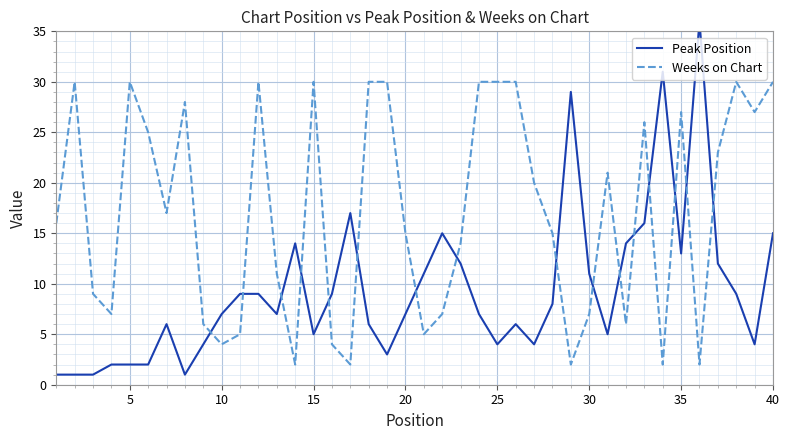

How many intersections are there between Weeks on Chart and Peak Position?

16